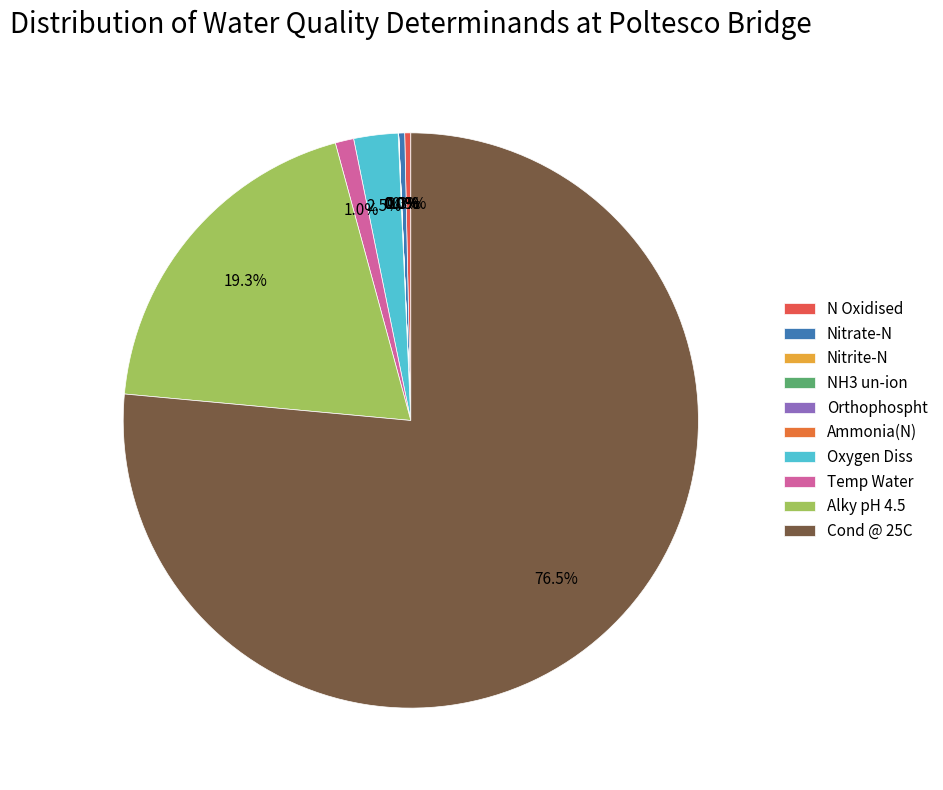

Combined, do Alky pH 4.5 and NH3 un-ion account for over 50%?

No